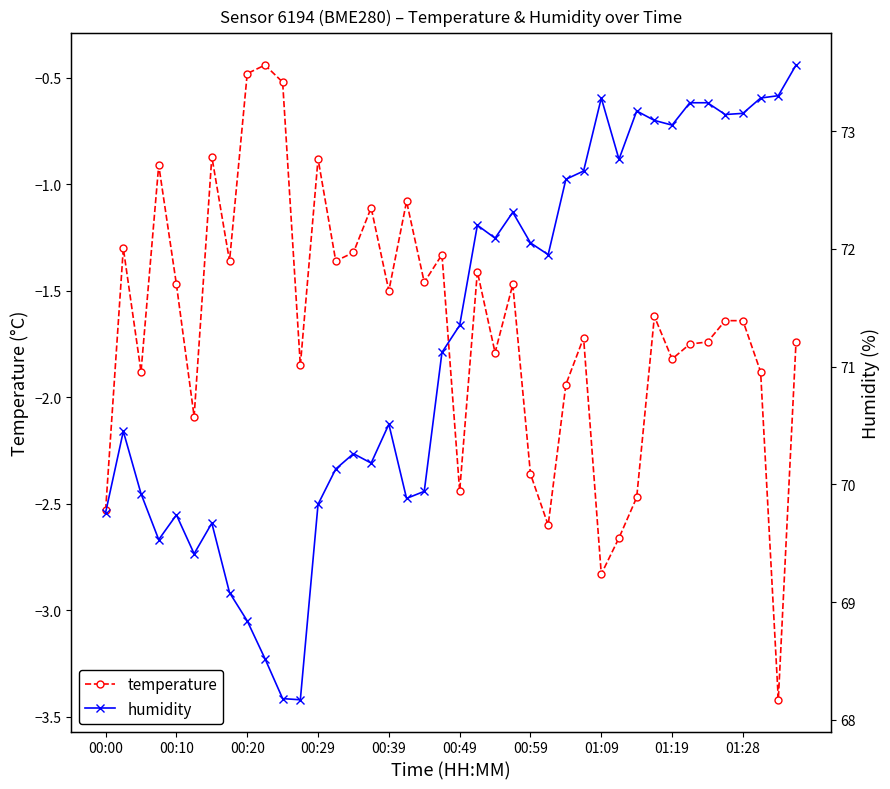

Is the value of humidity at 23 greater than the value of temperature at 31?

Yes